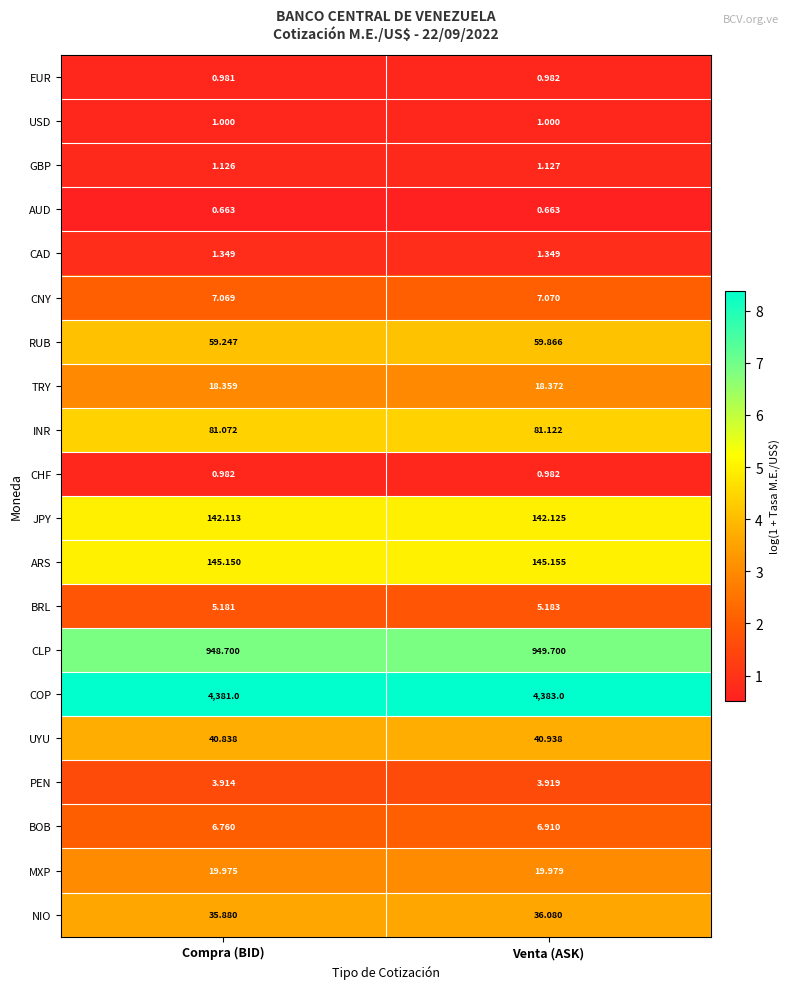

At Compra (BID), list the series in order from smallest to largest.

AUD, EUR, CHF, USD, GBP, CAD, PEN, BRL, BOB, CNY, TRY, MXP, NIO, UYU, RUB, INR, JPY, ARS, CLP, COP